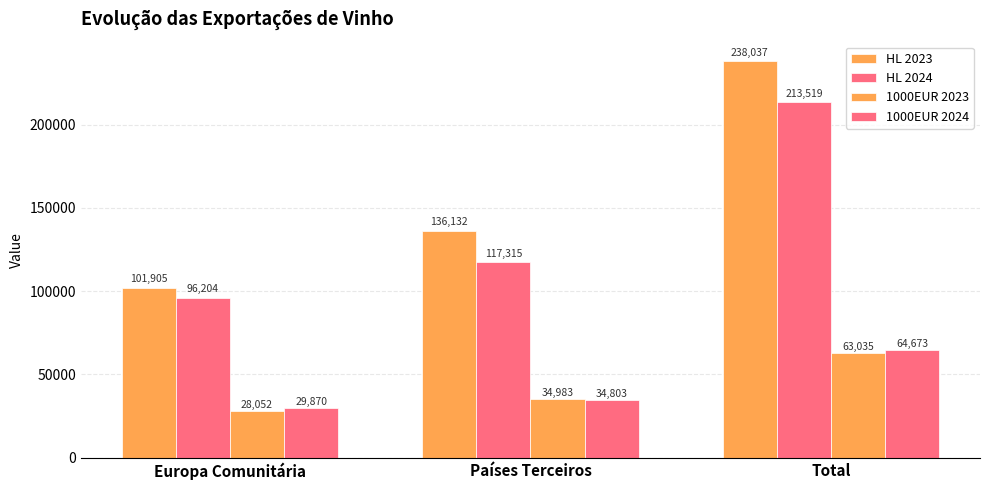

How many groups of bars are there?

3